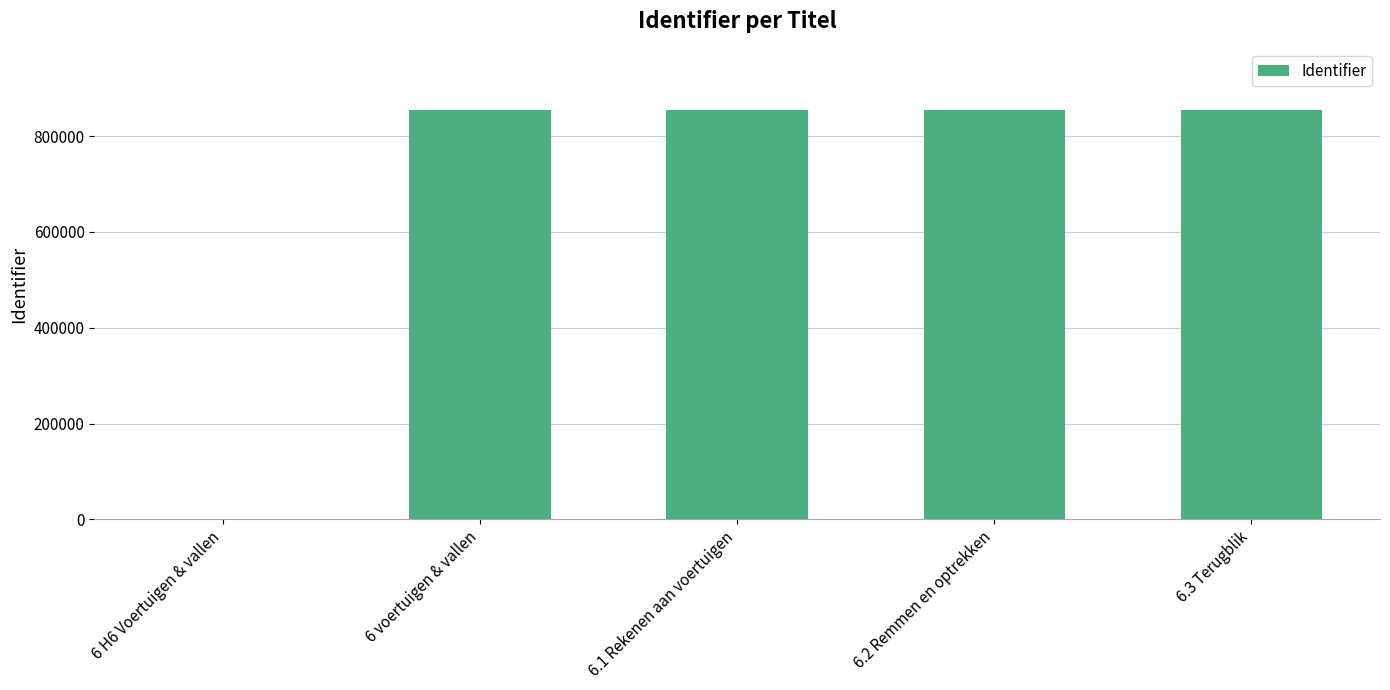

Is it true that the value at 6 H6 Voertuigen & vallen is -512141?

False